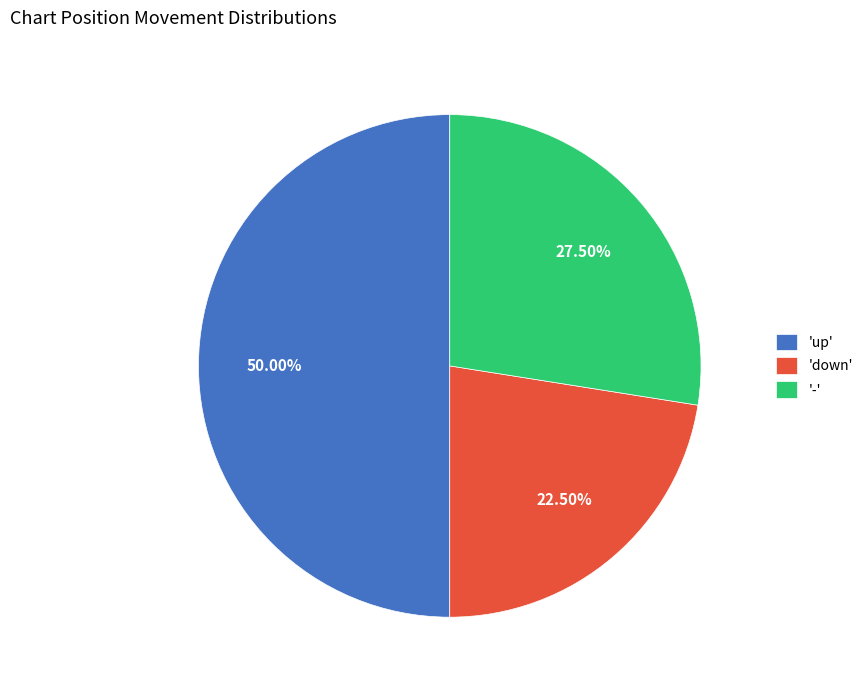

Rank the categories by value from highest to lowest.

'up', '-', 'down'